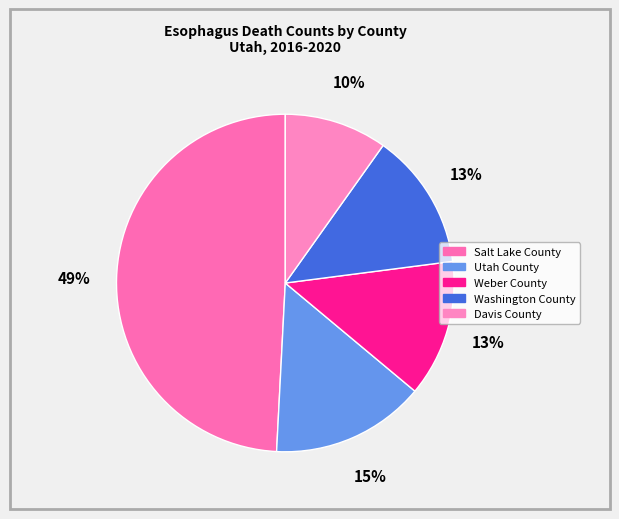

To the nearest percent, what is the difference between the Washington County and Utah County slice percentages?

2%